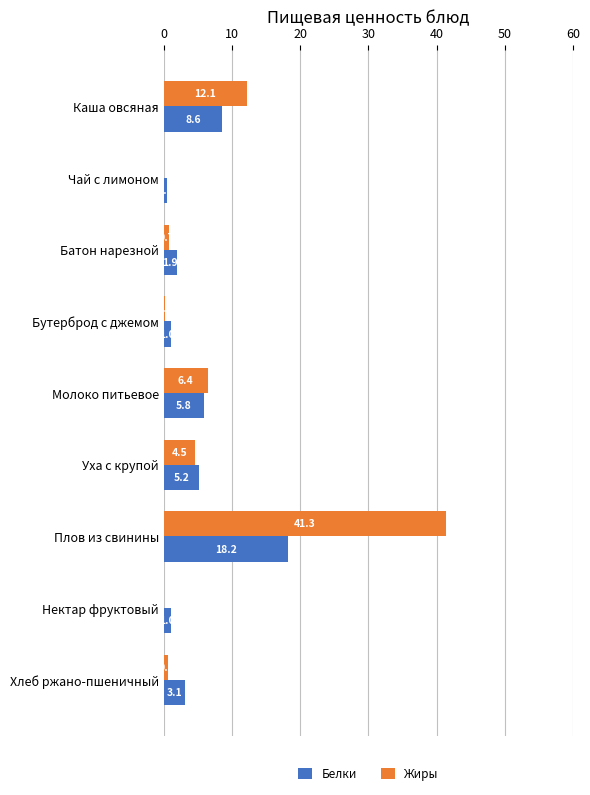

Is it true that Белки equals 8.6 at Каша овсяная?

True